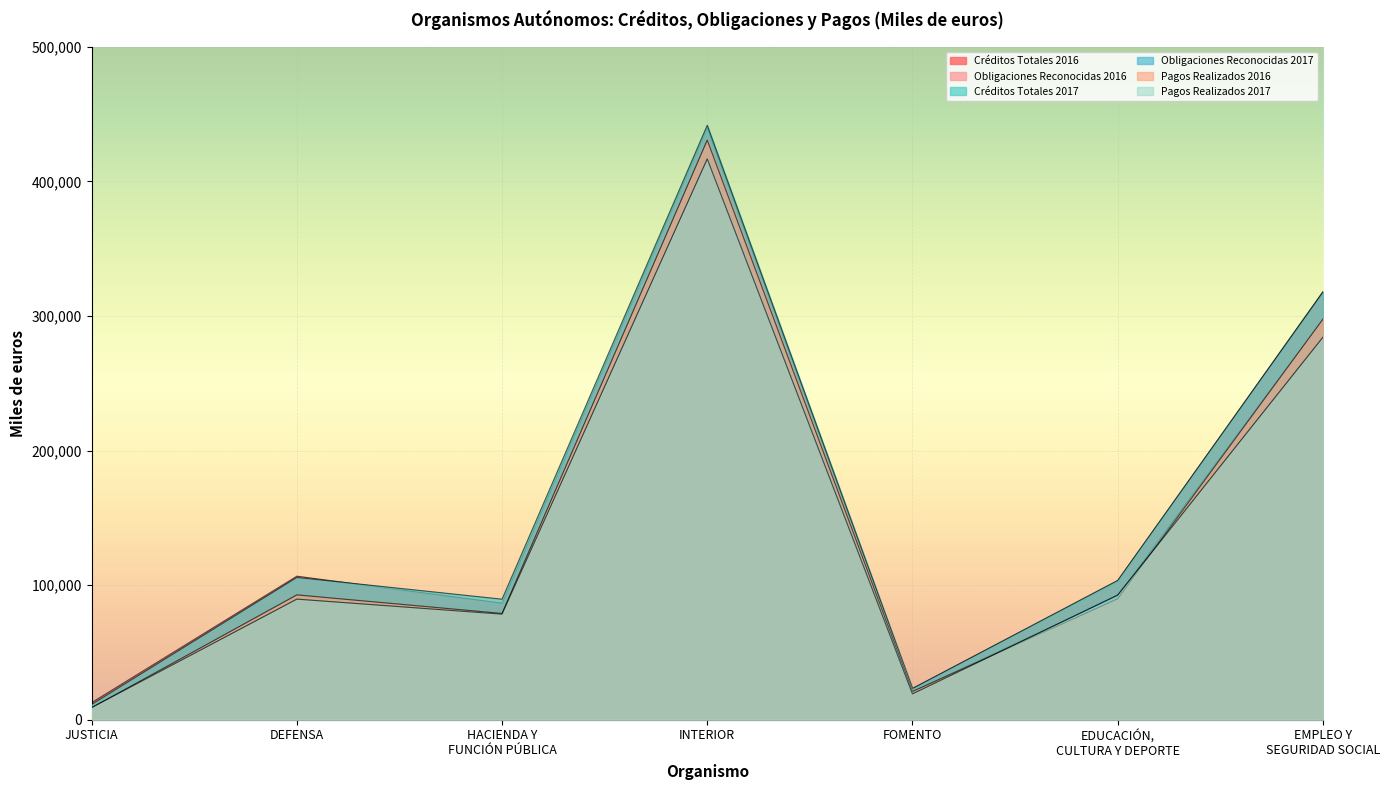

What is the difference between the maximum and minimum values in the Créditos Totales 2017 series?

430550